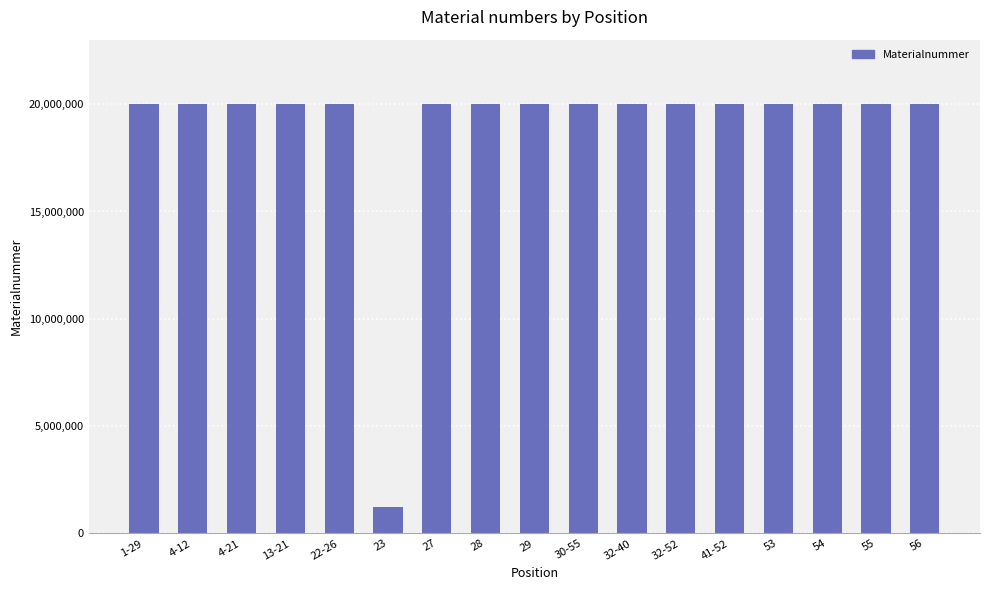

How many categories are shown in the chart?

17